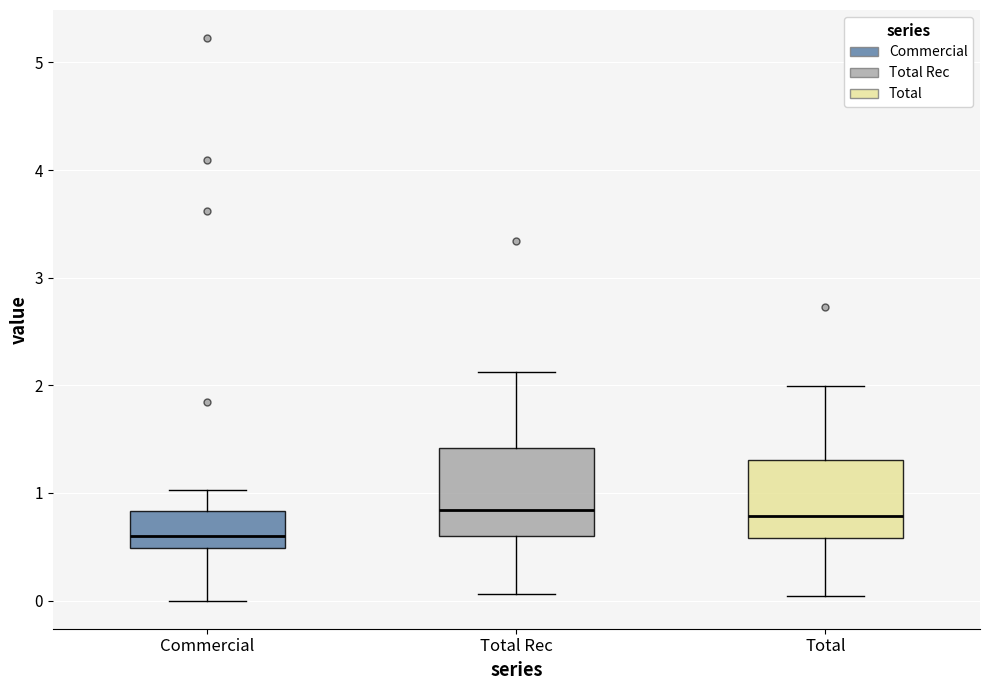

Which box has the lowest median line?

Commercial